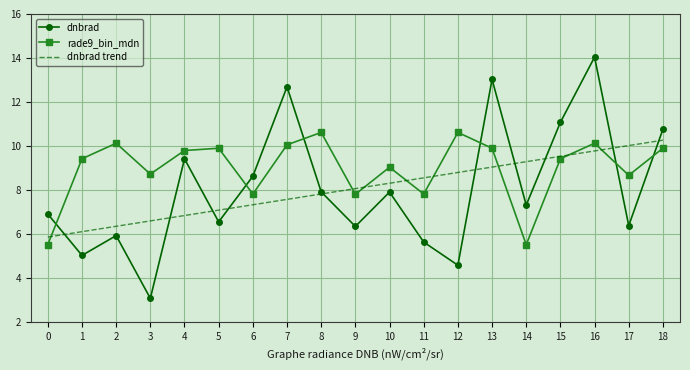

Reading left to right, list all the values displayed in this chart.

dnbrad: 0=6.9	1=5.0	2=5.9	3=3.1	4=9.4	5=6.6	6=8.6	7=12.7	8=7.9	9=6.4	10=7.9	11=5.6	12=4.6	13=13.0	14=7.3	15=11.1	16=14.0	17=6.4	18=10.8
rade9_bin_mdn: 0=5.5	1=9.4	2=10.1	3=8.7	4=9.8	5=9.9	6=7.8	7=10.1	8=10.6	9=7.8	10=9.0	11=7.8	12=10.6	13=9.9	14=5.5	15=9.4	16=10.1	17=8.7	18=9.9
dnbrad trend: 0=5.9	1=6.1	2=6.4	3=6.6	4=6.8	5=7.1	6=7.3	7=7.6	8=7.8	9=8.1	10=8.3	11=8.6	12=8.8	13=9.0	14=9.3	15=9.5	16=9.8	17=10.0	18=10.3